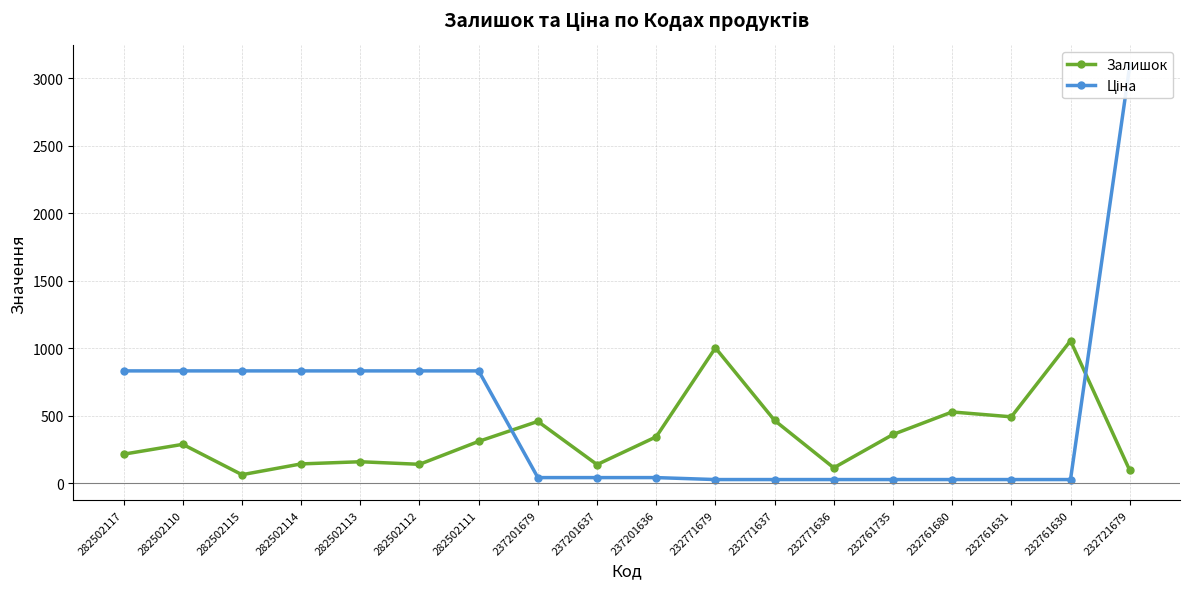

Which category has the highest value in the Залишок series?

232761630